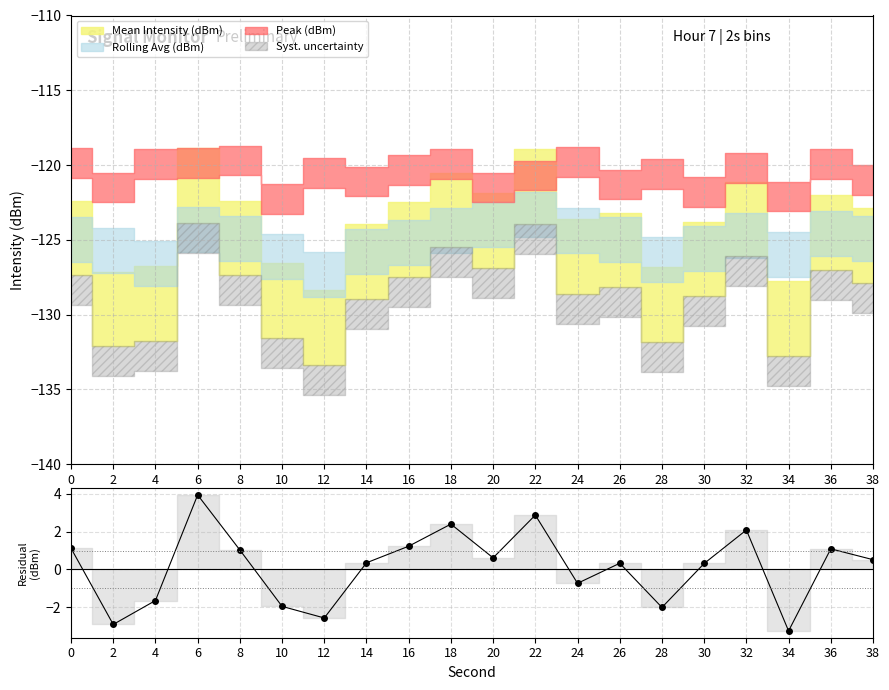

What is the value of the 11th point from the left?

0.6